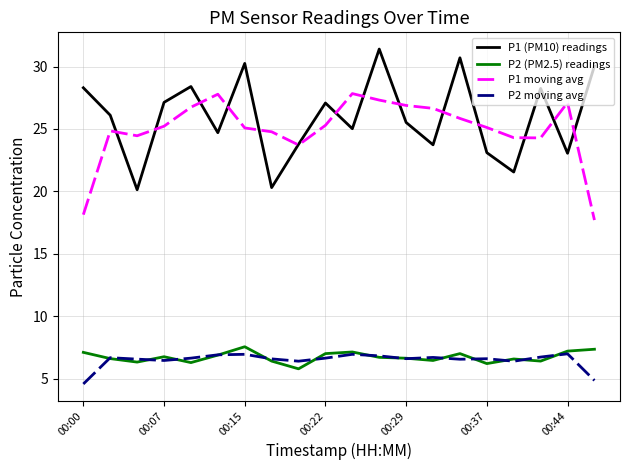

True or false: P2 moving avg and P1 (PM10) readings intersect in this chart.

False